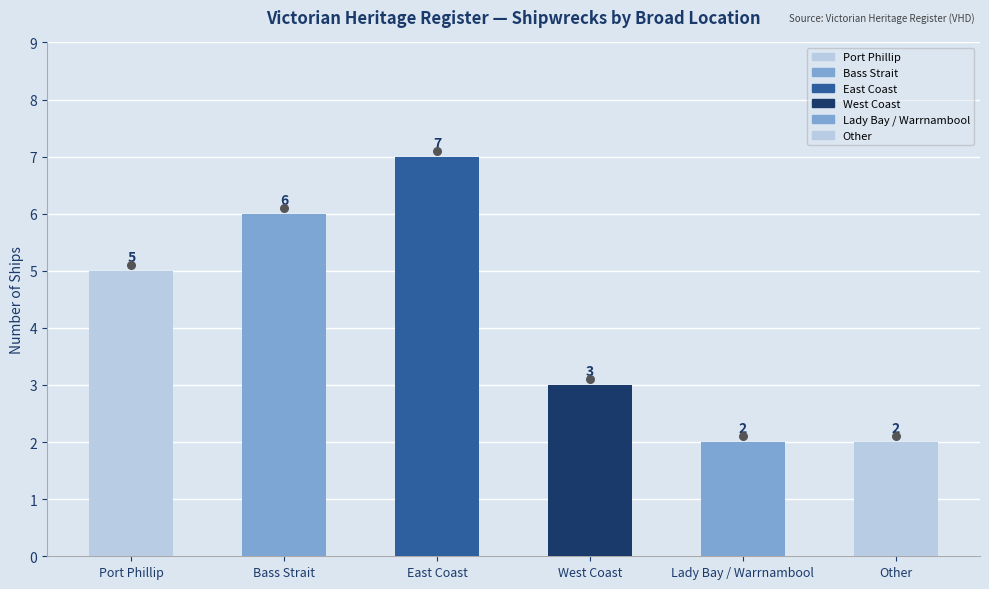

Which has a higher value, East Coast or West Coast?

East Coast